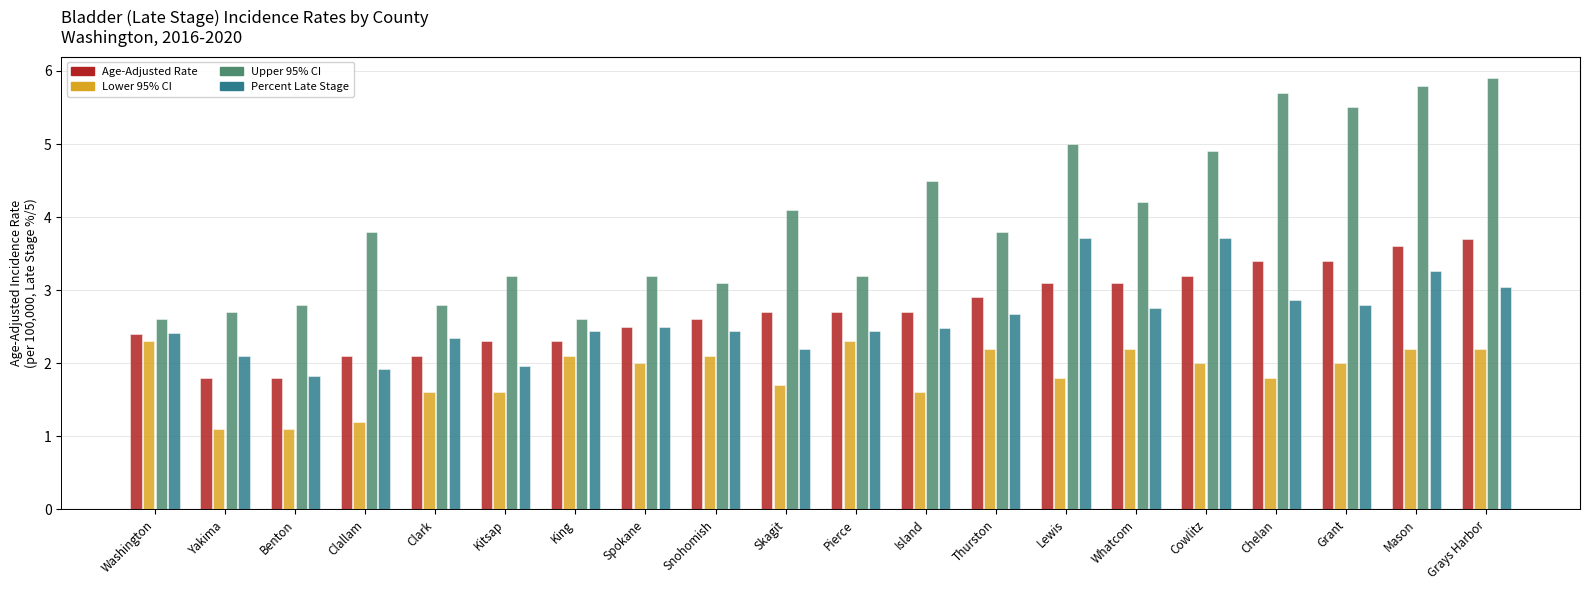

Which series has the largest total across all categories?

Upper 95% CI